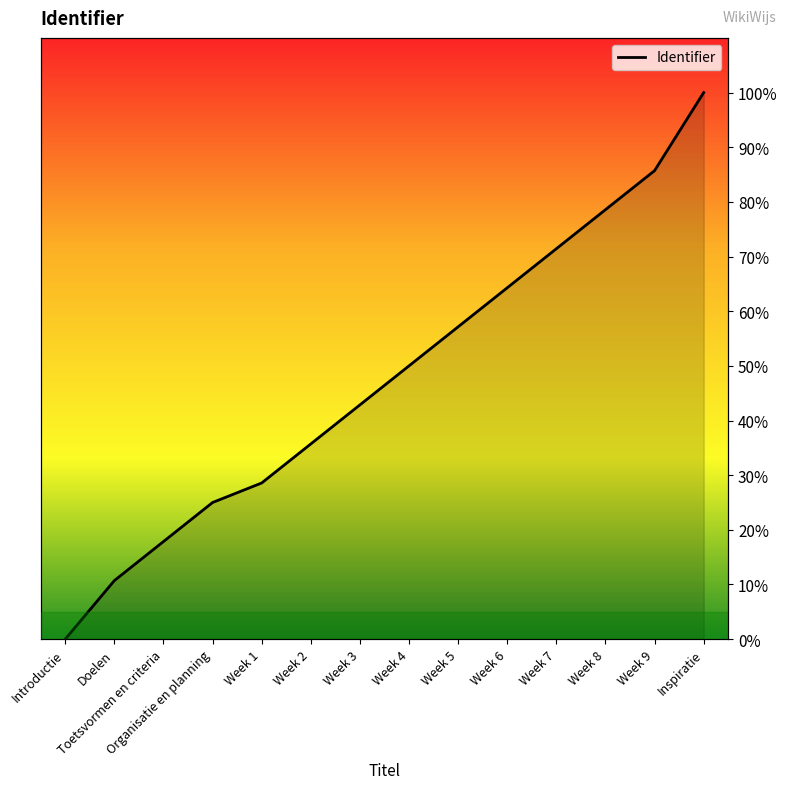

What is the difference between the second highest and second lowest values?

75.0